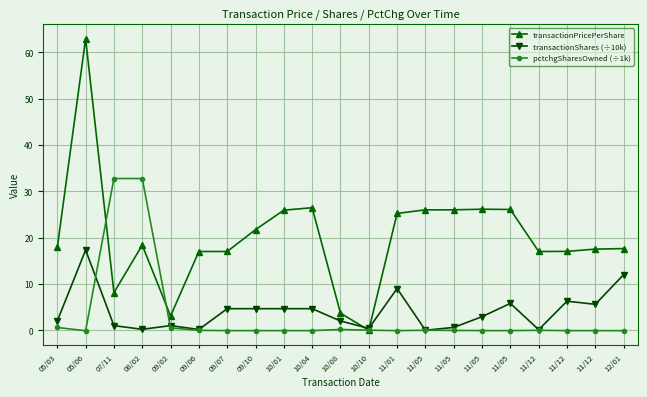

What is the difference between the transactionShares (÷10k) values at 09/07 and 09/06?

4.5